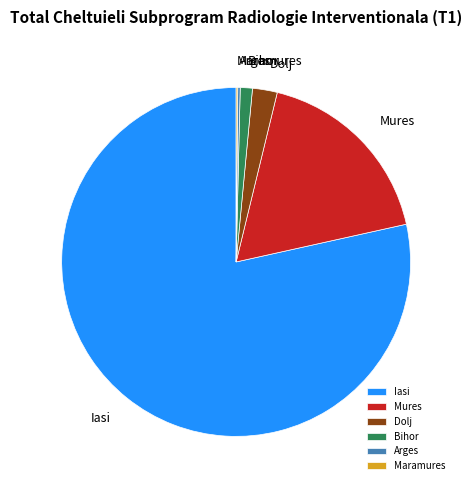

The Mures slice represents 12% of the pie. True or false?

False